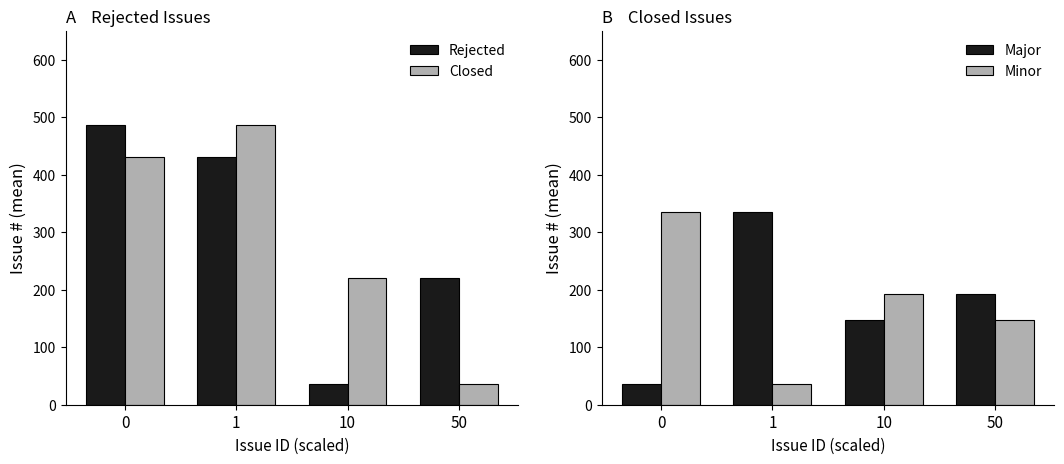

Count the number of categories in the chart.

4